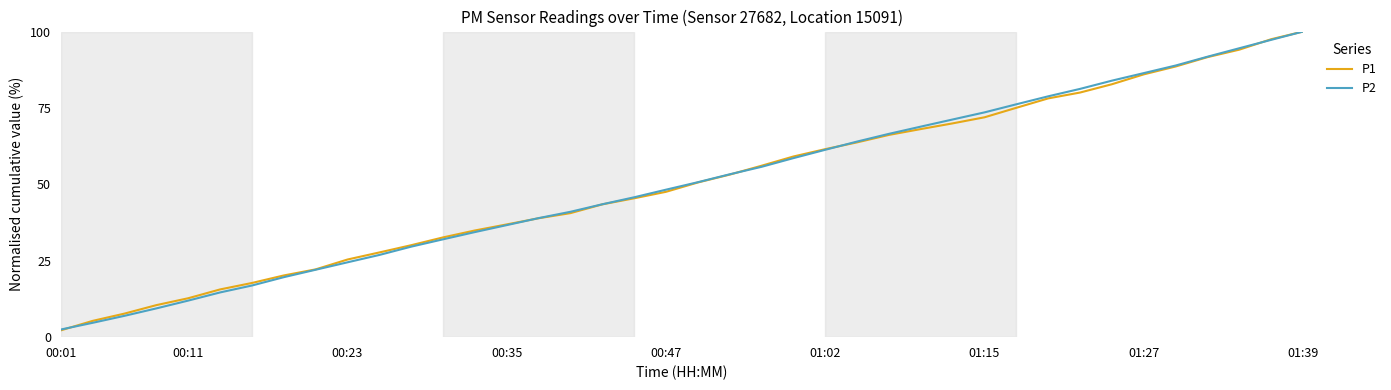

What is the lowest value of the P1 series?

2.2